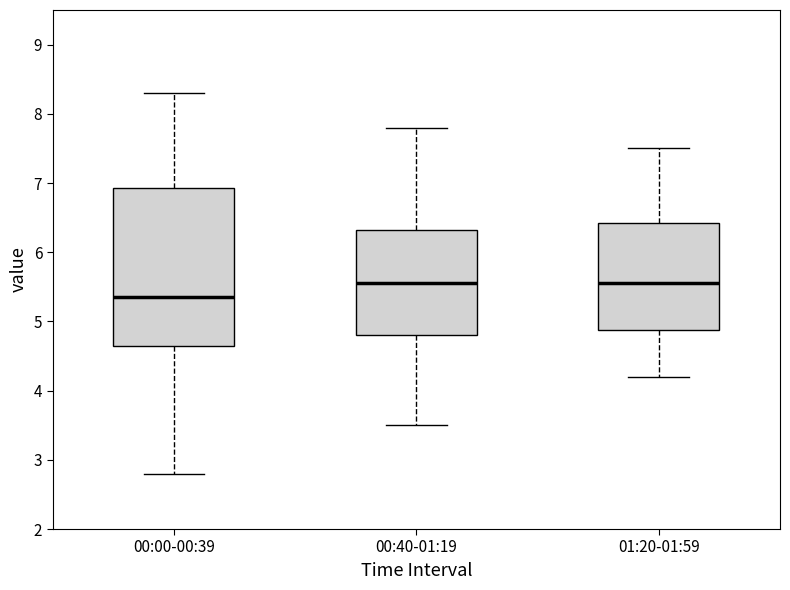

Which box's median line is the lowest?

00:00-00:39